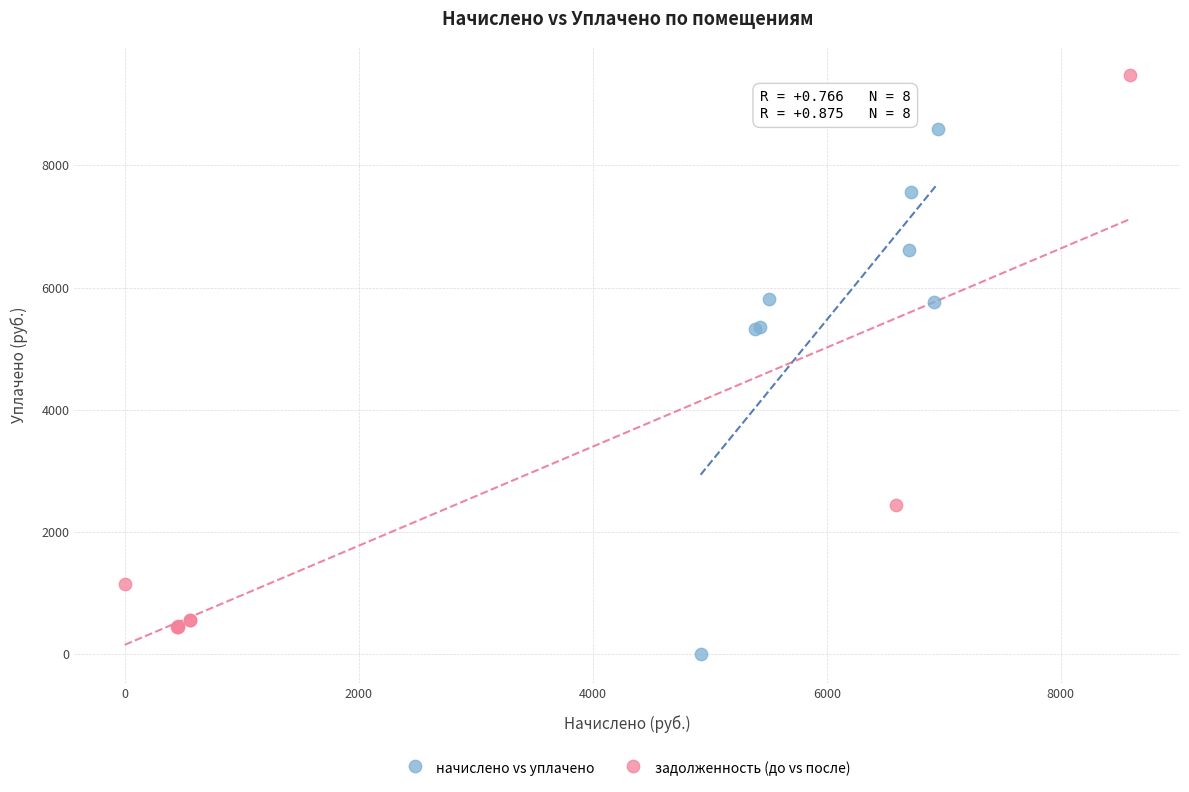

Which series reaches the minimum Y coordinate?

начислено vs уплачено